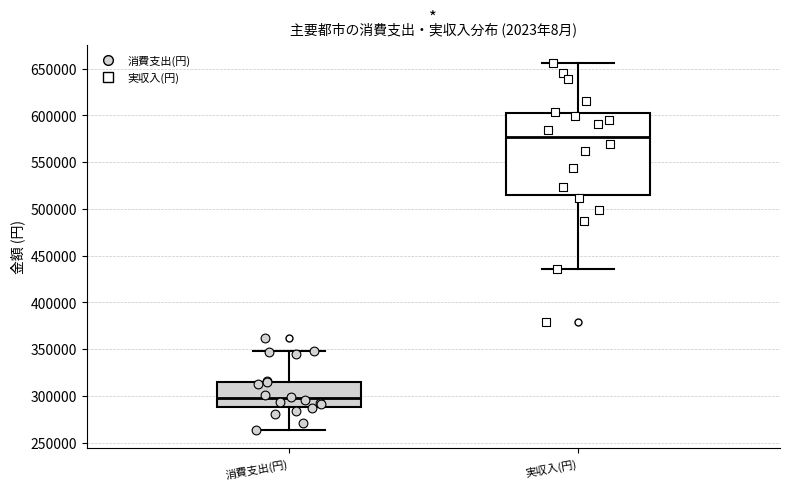

Where does the upper whisker of the box for 実収入(円) end on the y-axis? The values are not printed on the chart, so give them approximately, as read against the axis.

655000